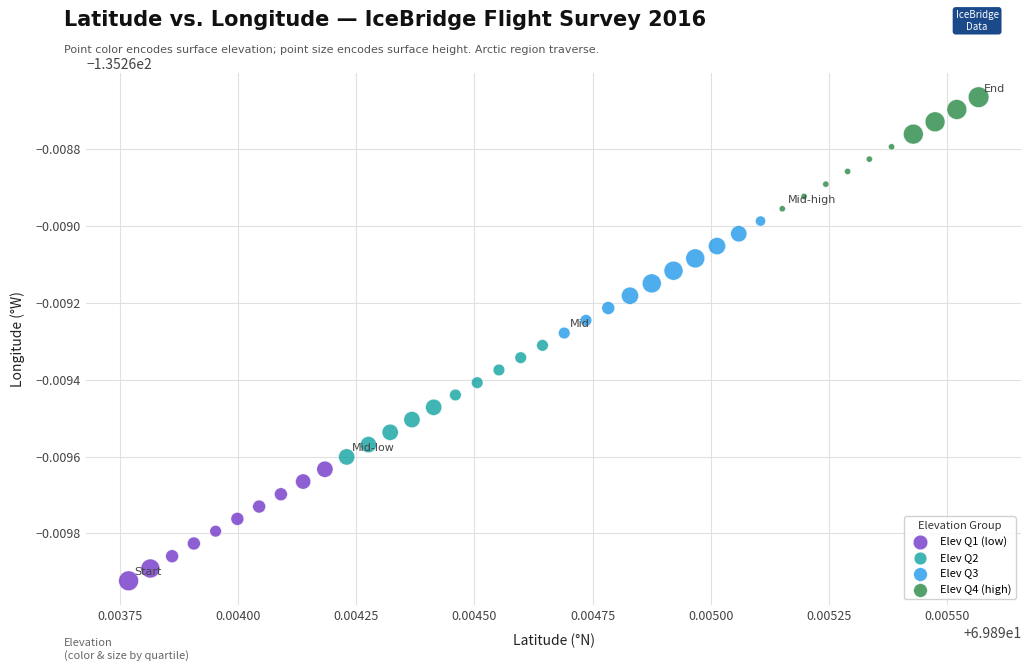

Which series contains the lowest Y value?

Elev Q1 (low)